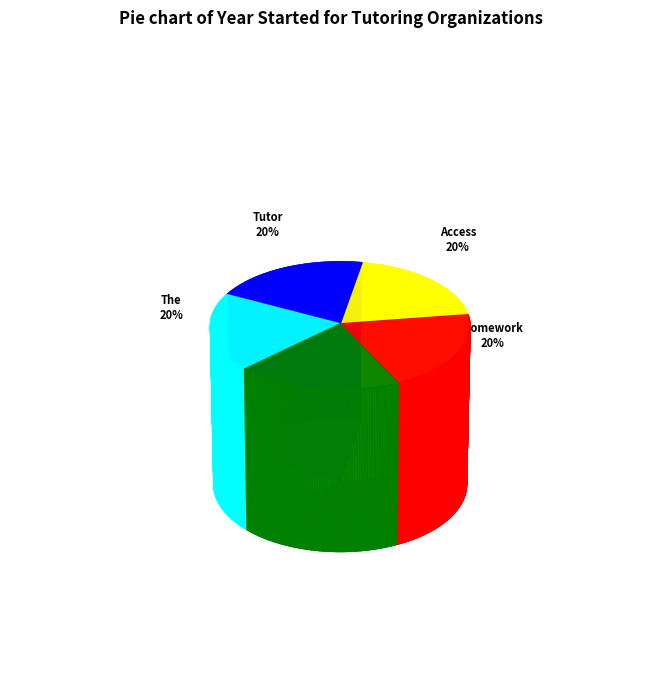

Is it true that The Gateway Center for Education is 29% of the pie?

False